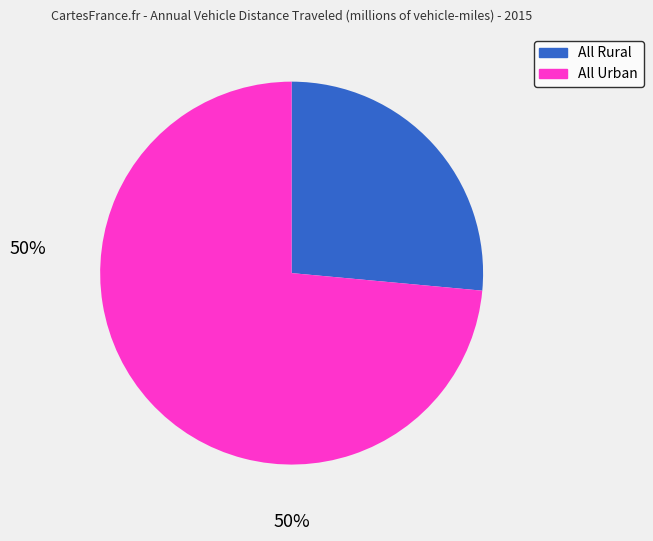

Count the number of slices in the pie.

2